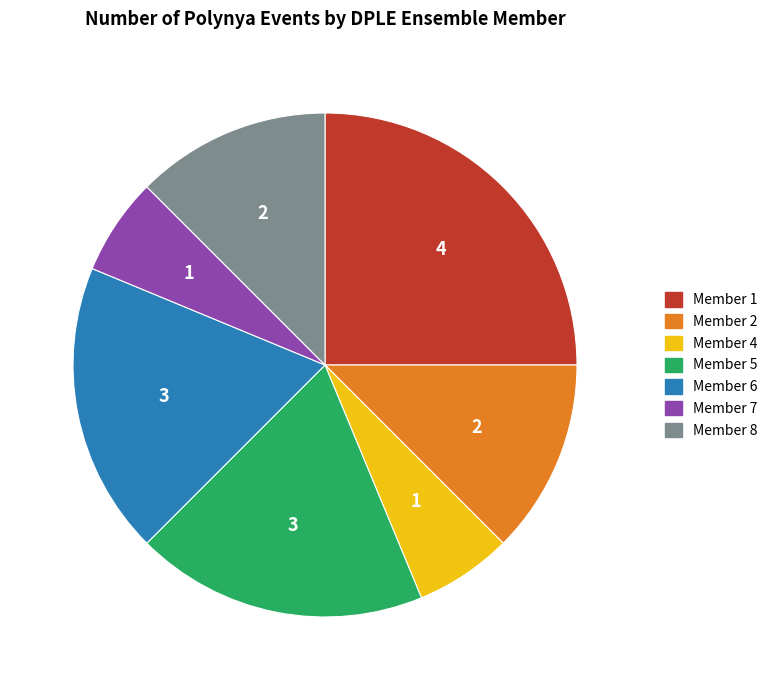

What is the ratio of the value at Member 1 to the value at Member 6?

1.3